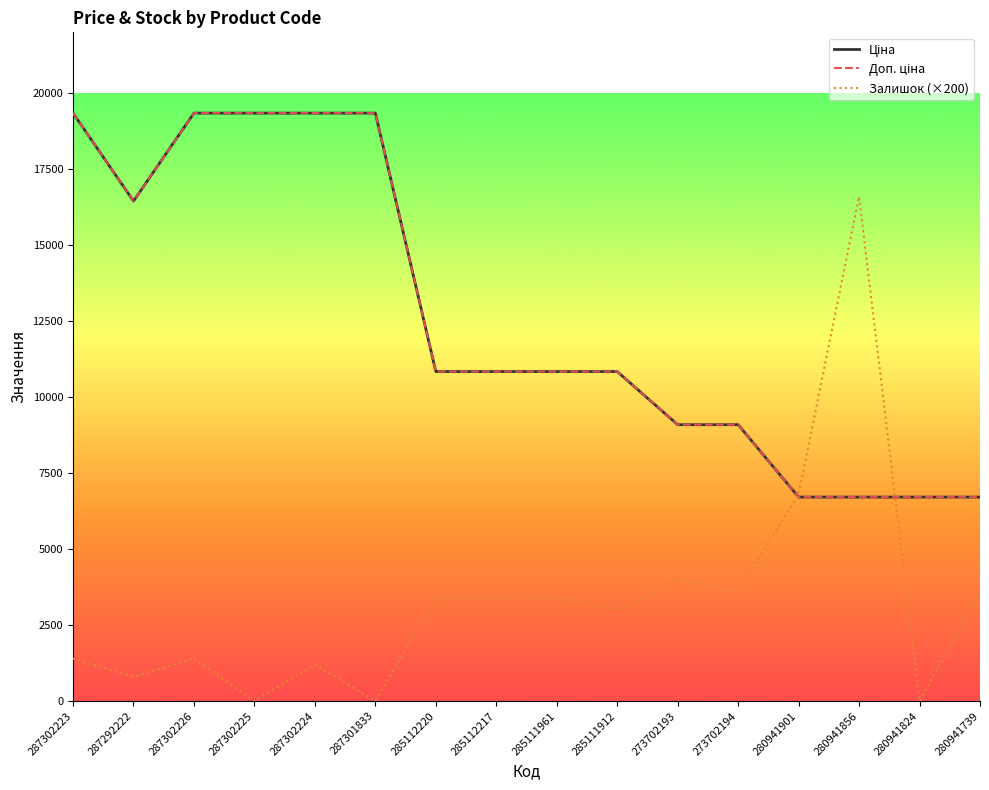

Which category has the highest value in the Залишок (×200) series?

280941856